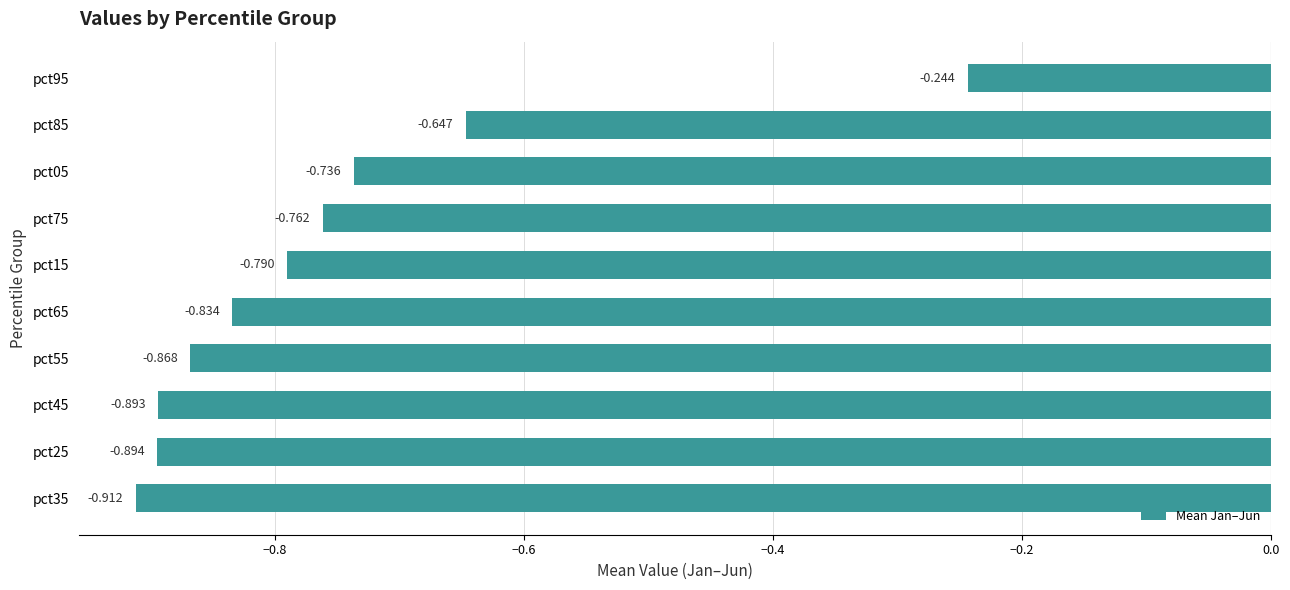

Does the chart contain any negative values?

Yes